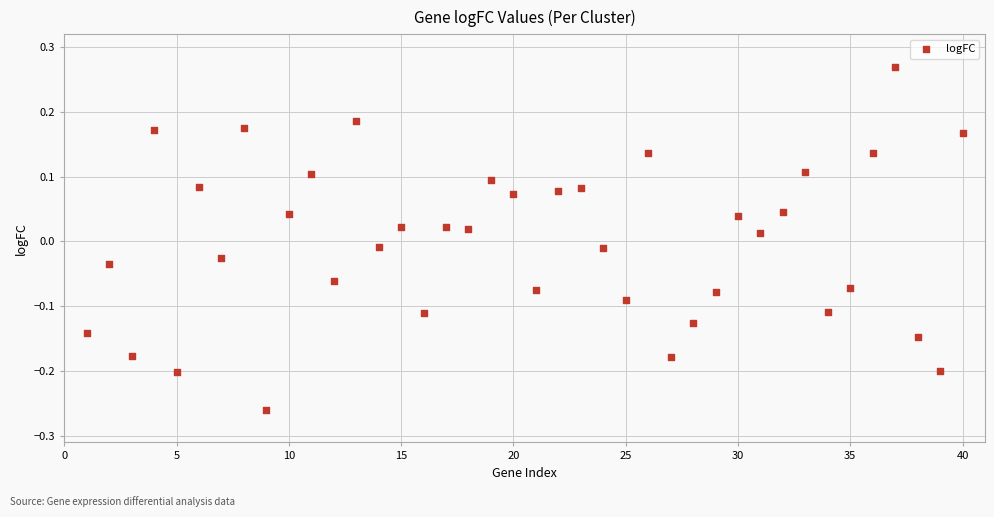

What is the range of X values (max minus min)?

39.0